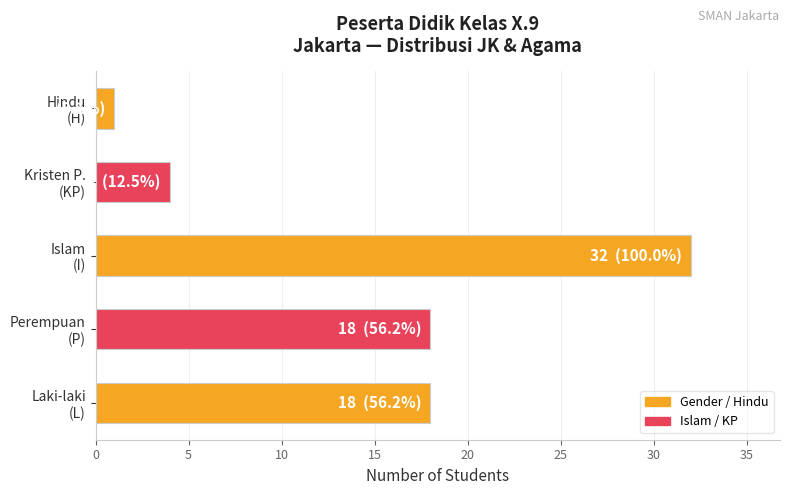

How many values are below 18?

2